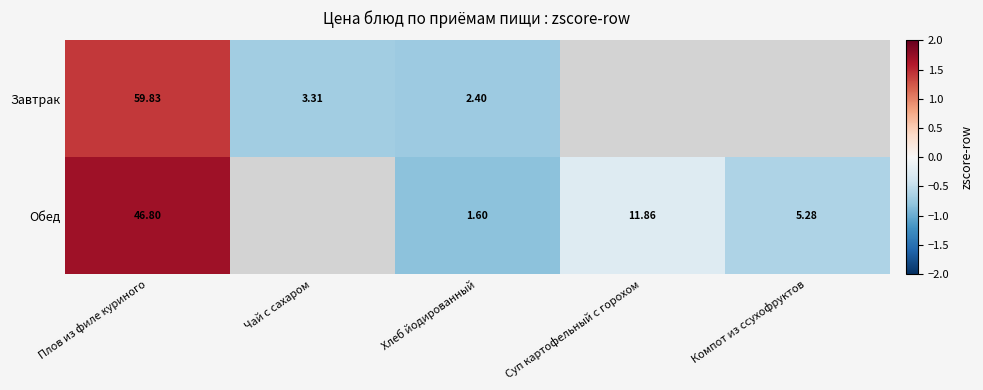

Rank the series at Плов из филе куриного from highest to lowest value.

Завтрак, Обед